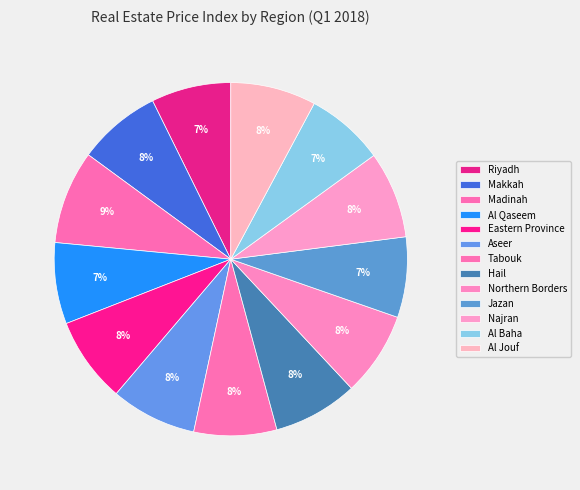

The Madinah slice represents 1% of the pie. True or false?

False